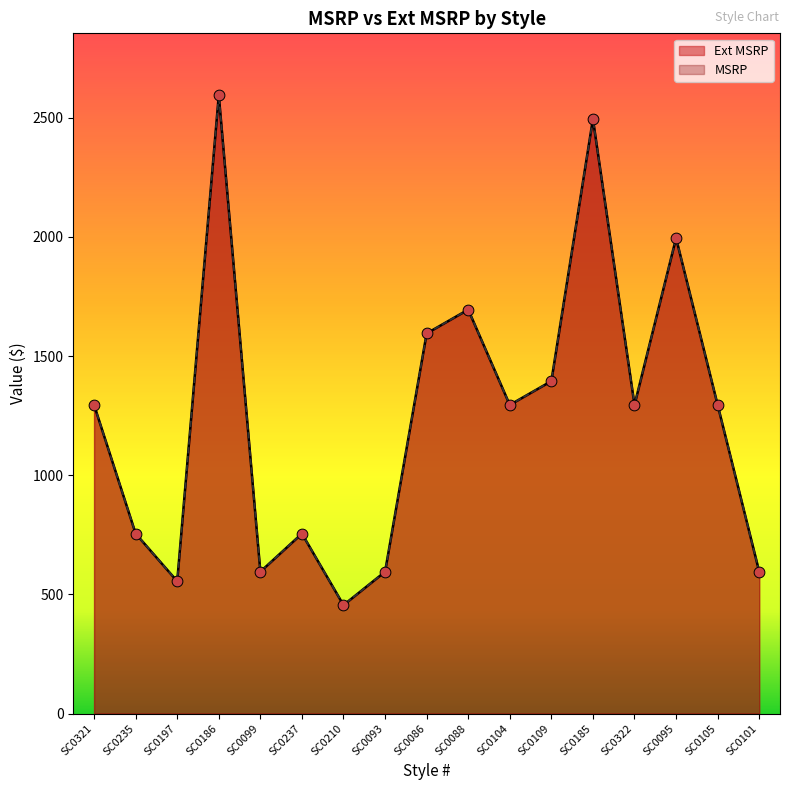

At which category is the sum across all series the highest?

SC0186